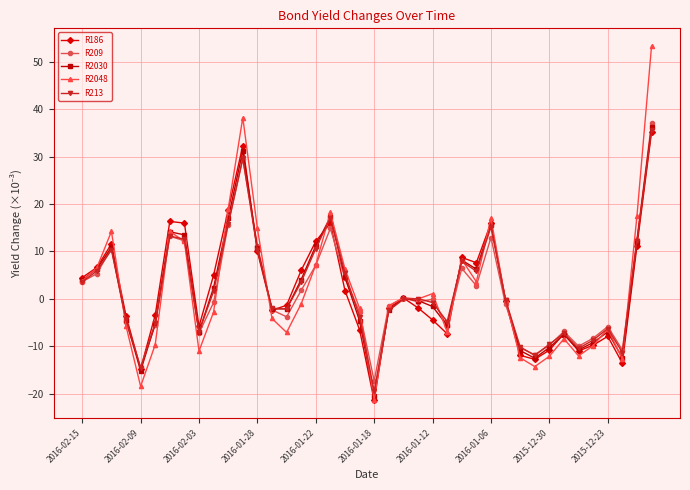

What is the smallest value displayed?

-21.5